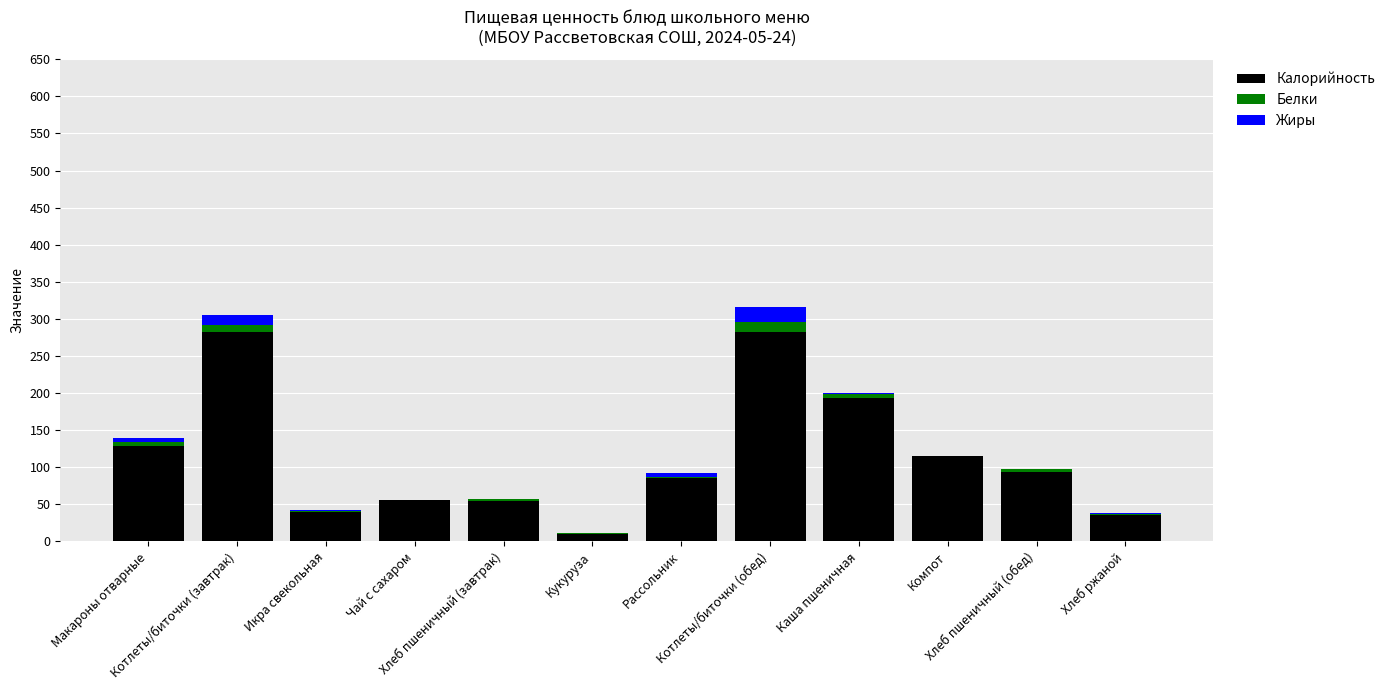

What is the highest value of the Калорийность series?

282.7